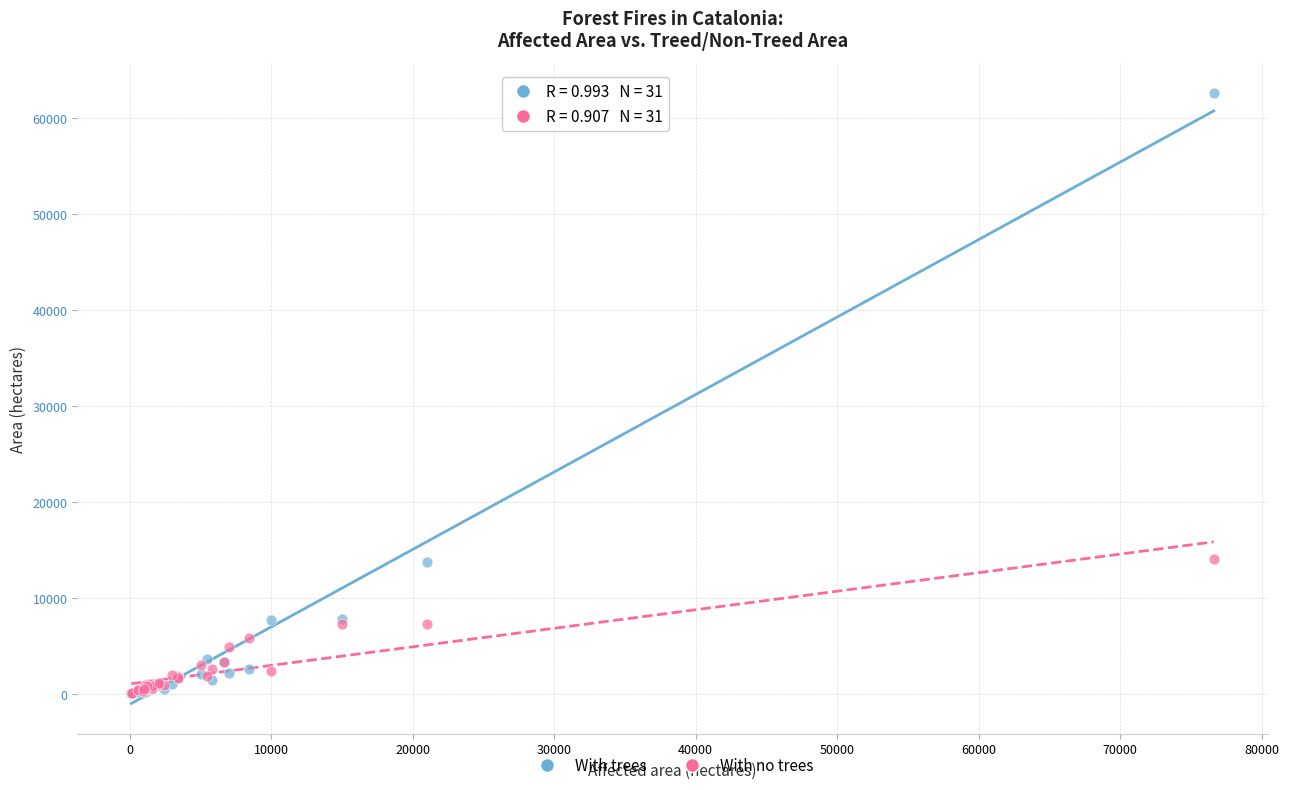

Which series contains the highest Y value?

With trees